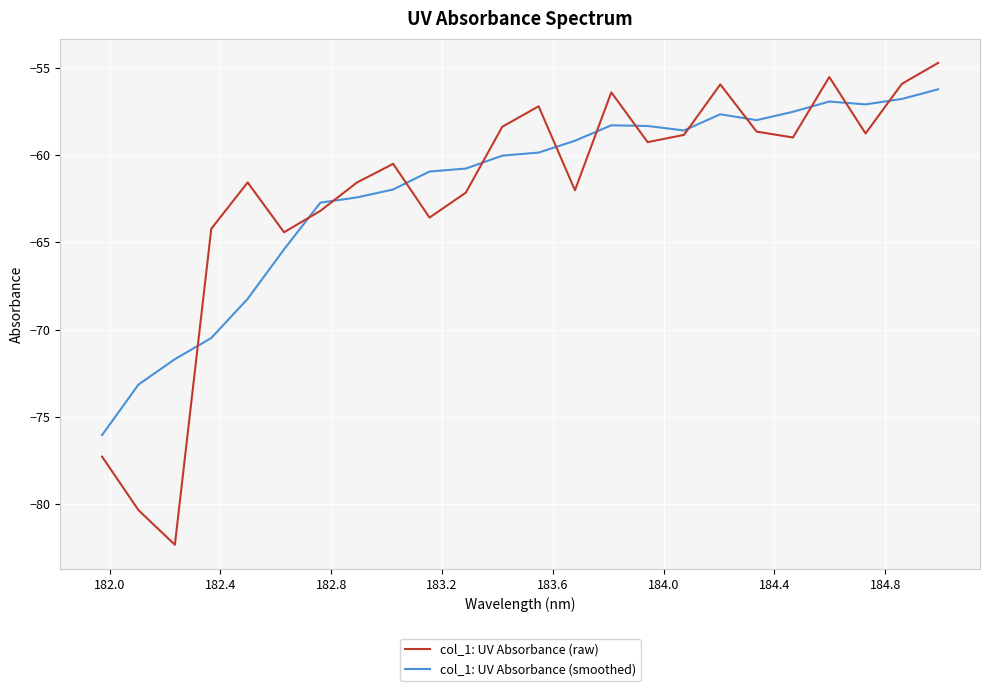

What is the highest value of the col_1: UV Absorbance (smoothed) series?

-56.2